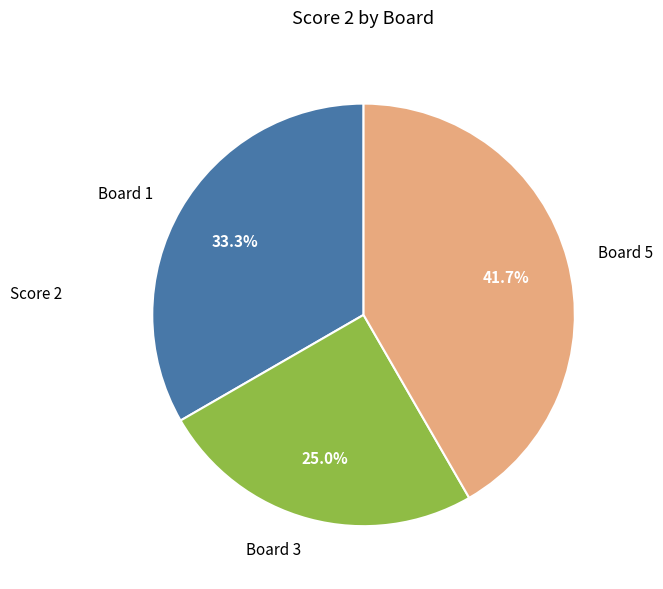

Between Board 5 and Board 1, which is larger?

Board 5